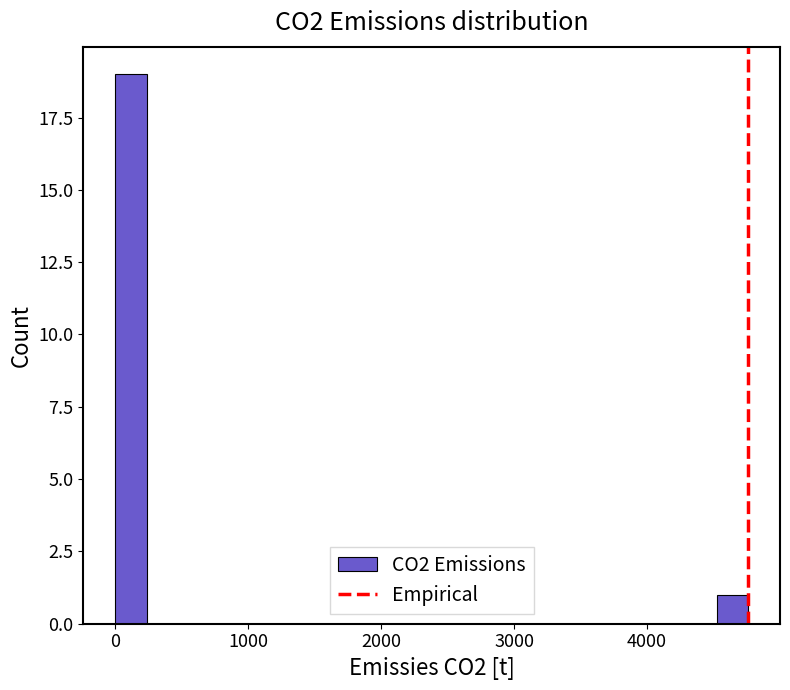

Read against the x-axis, roughly where is the centre of the tallest bar?

100